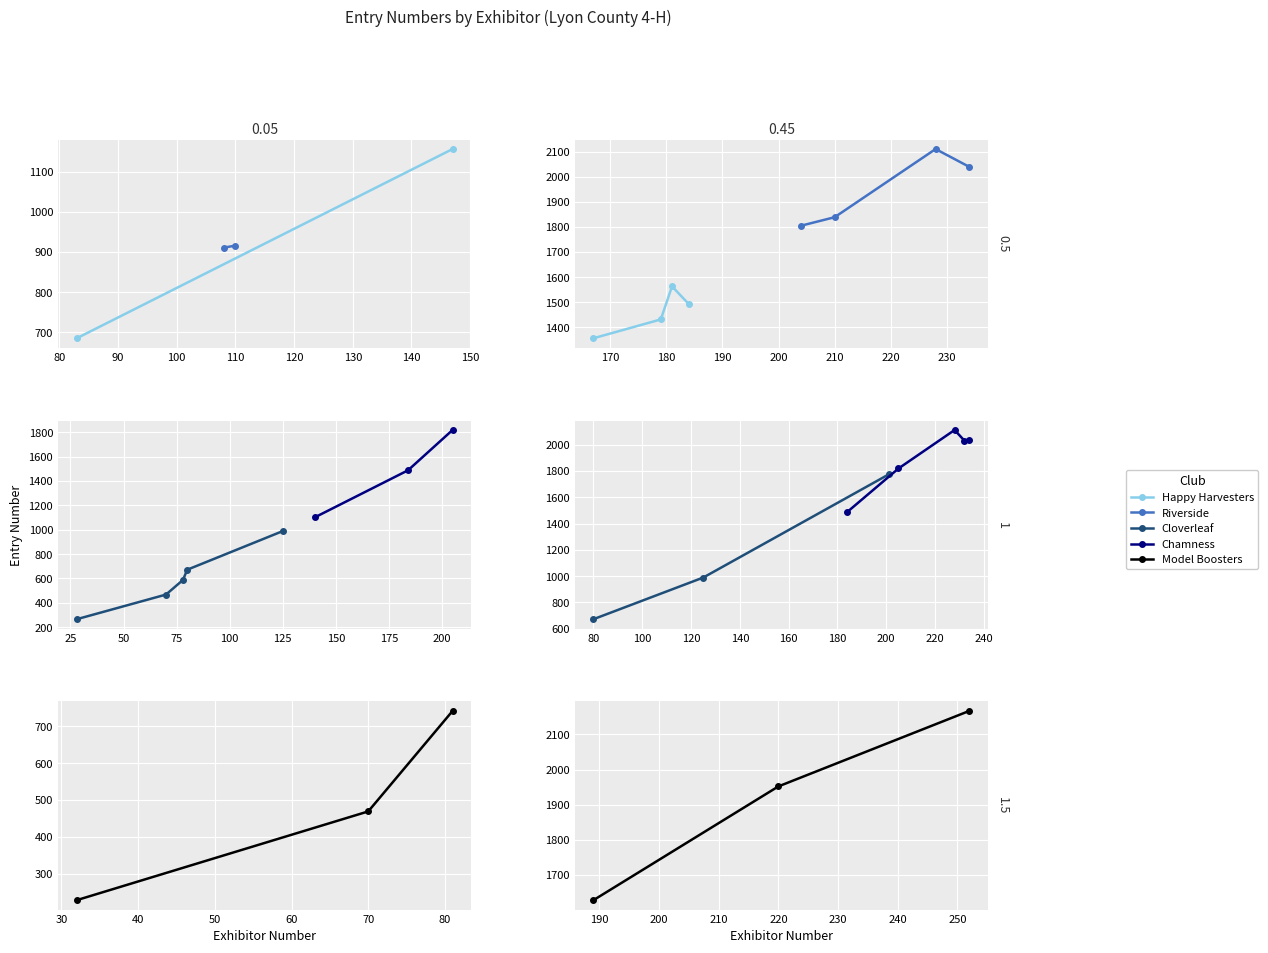

What is the average value of the Cloverleaf series?

827